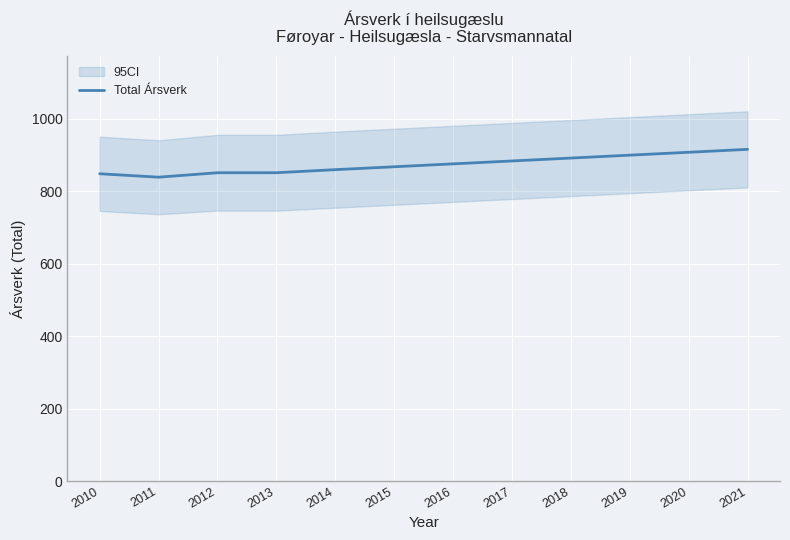

Approximately how many times larger is the value at 2014 compared to 2020?

0.9